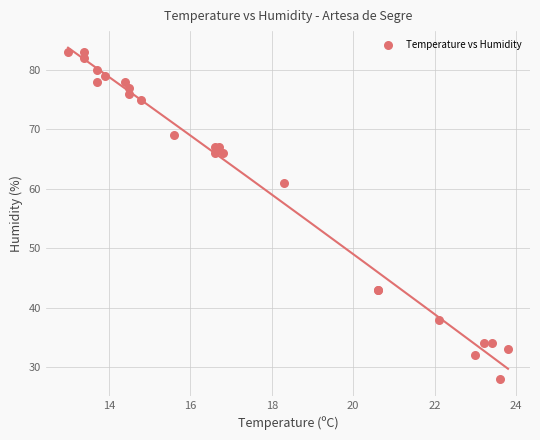

What Y value in the scatter plot is closest to 55?

61